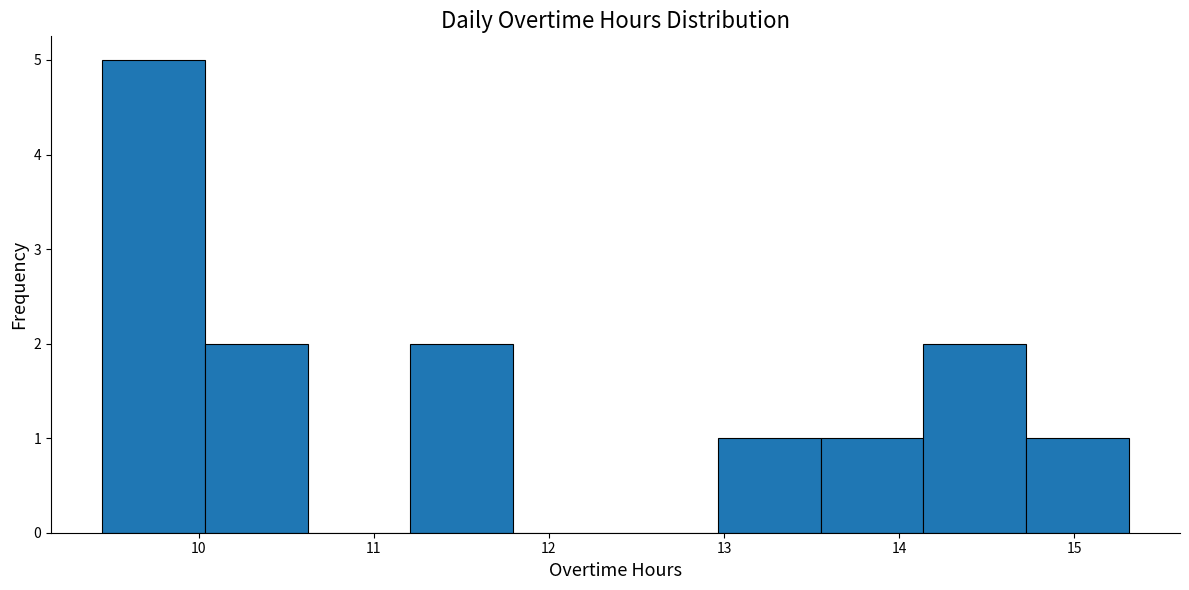

Reading left to right, list every bar in this chart as the range it spans on the x-axis followed by its height. Neither the bar edges nor the heights are printed on the chart, so give them approximately, as read against the axes.

9.5 to 10.0: 5
10.0 to 10.6: 2
10.6 to 11.2: 0
11.2 to 11.8: 2
11.8 to 12.4: 0
12.4 to 13.0: 0
13.0 to 13.6: 1
13.6 to 14.1: 1
14.1 to 14.7: 2
14.7 to 15.3: 1